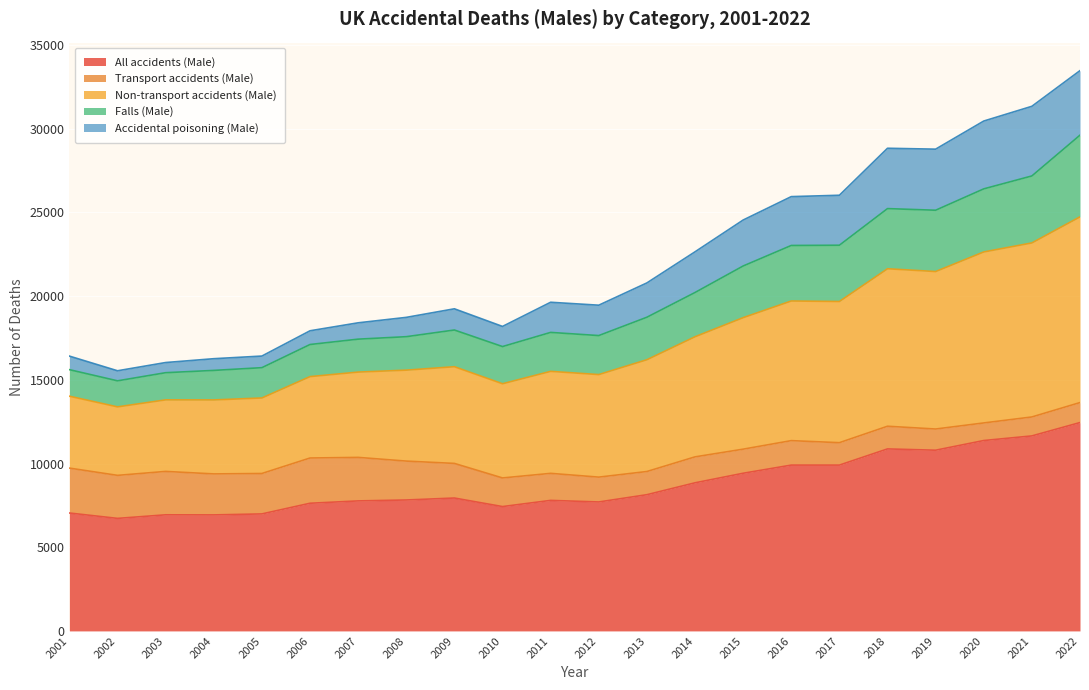

Where is Falls (Male) nearest to the value 22279?

2015